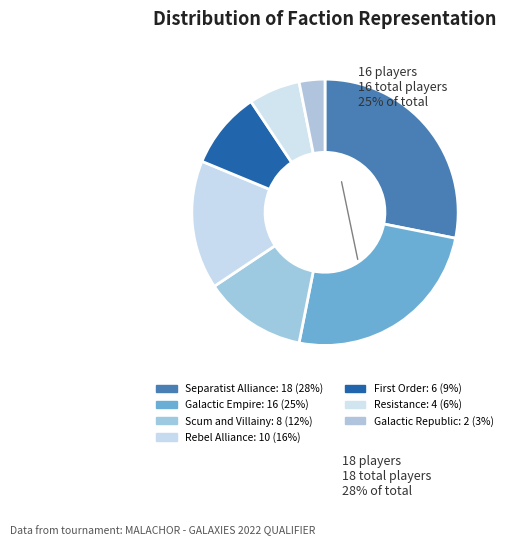

How many segments does this pie chart have?

7